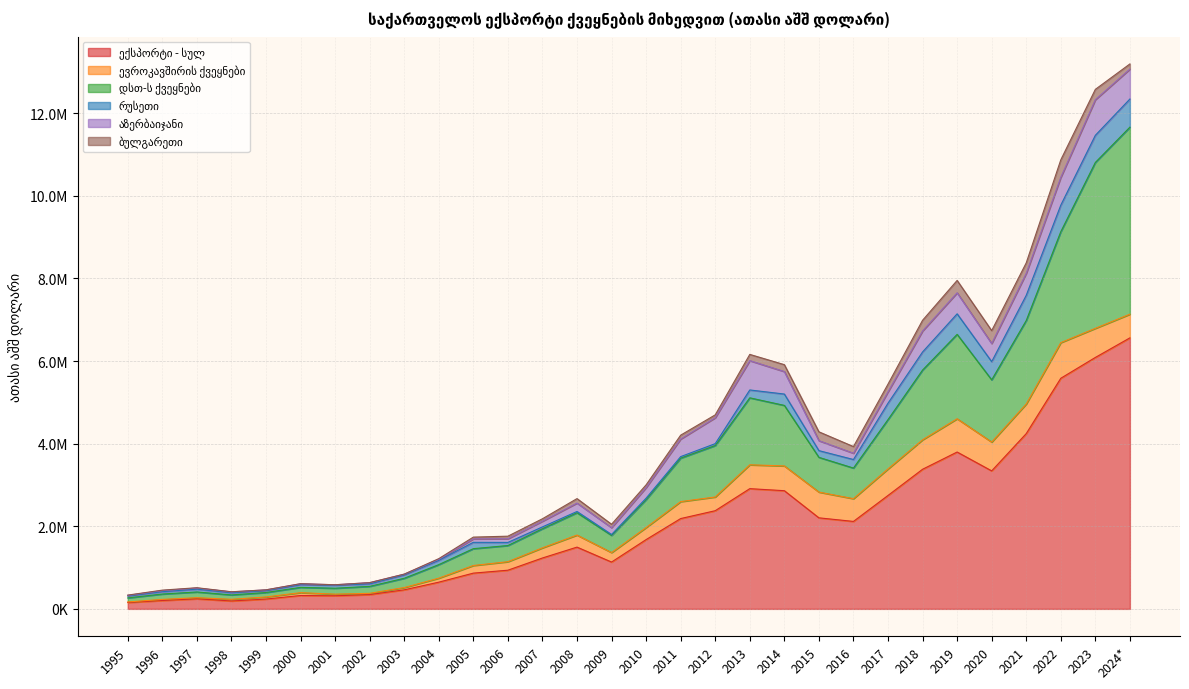

Which series has the largest total across all categories?

ექსპორტი - სულ